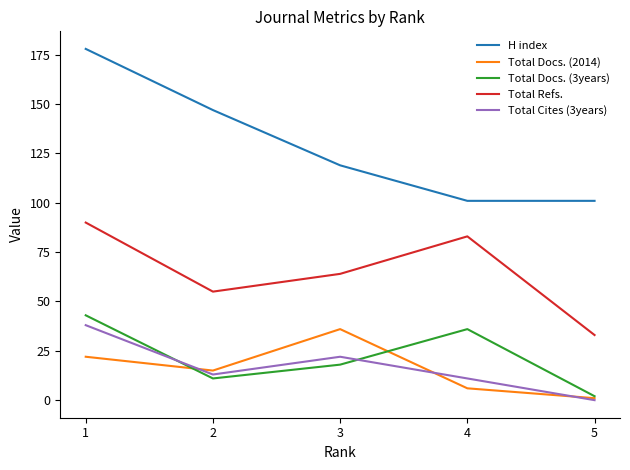

At which category does the chart reach its minimum across all series?

5